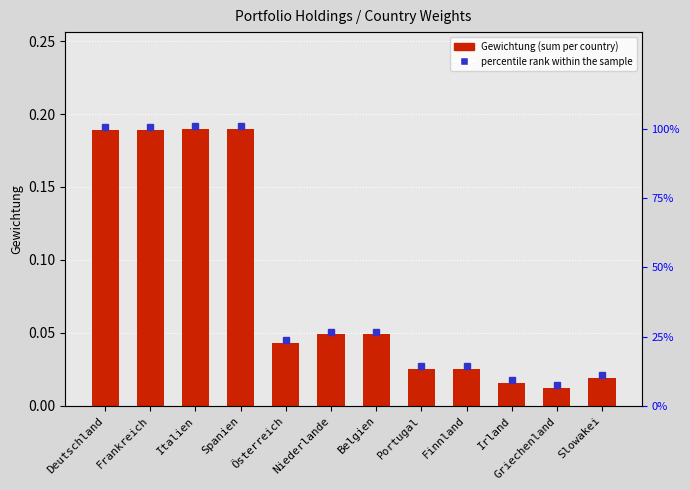

Are the bars horizontal?

No